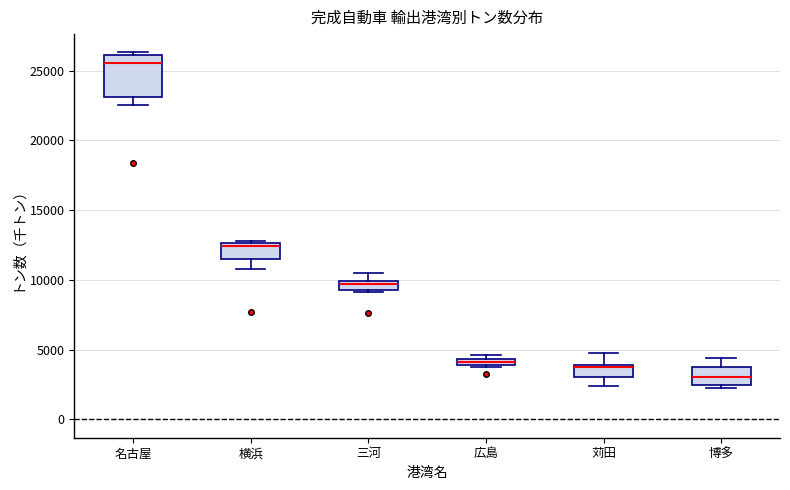

Comparing the boxes themselves (not the whiskers), which one is the tallest?

名古屋